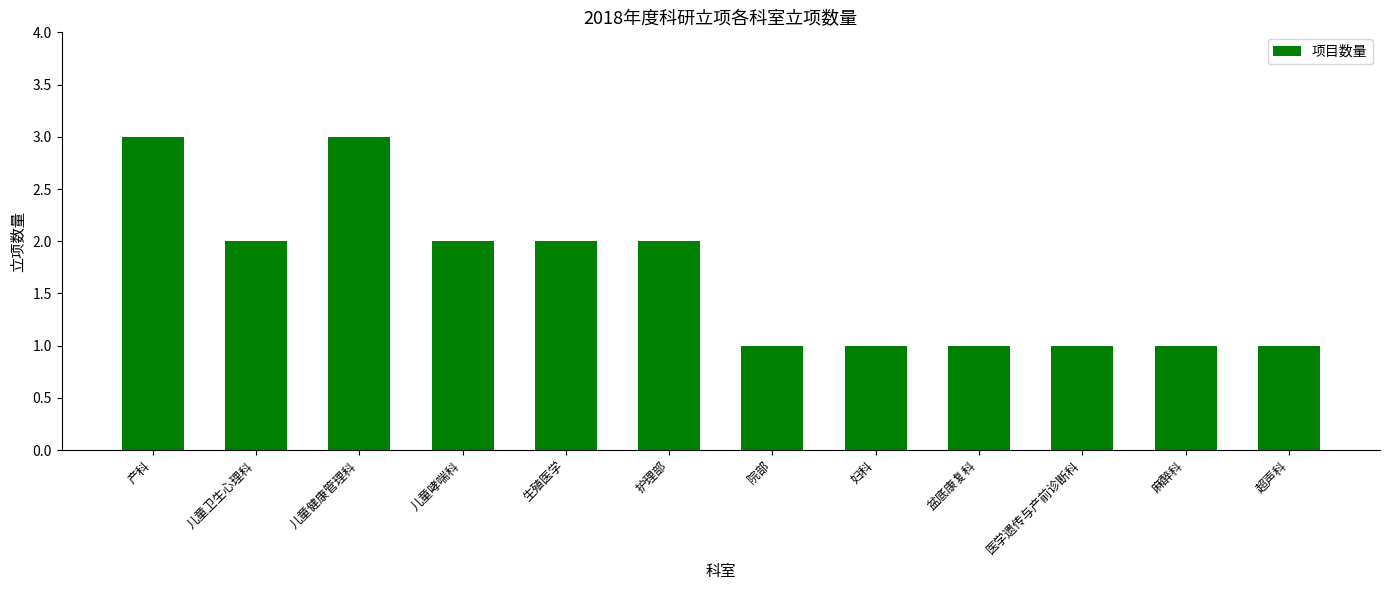

Which has a higher value, 儿童健康管理科 or 超声科?

儿童健康管理科